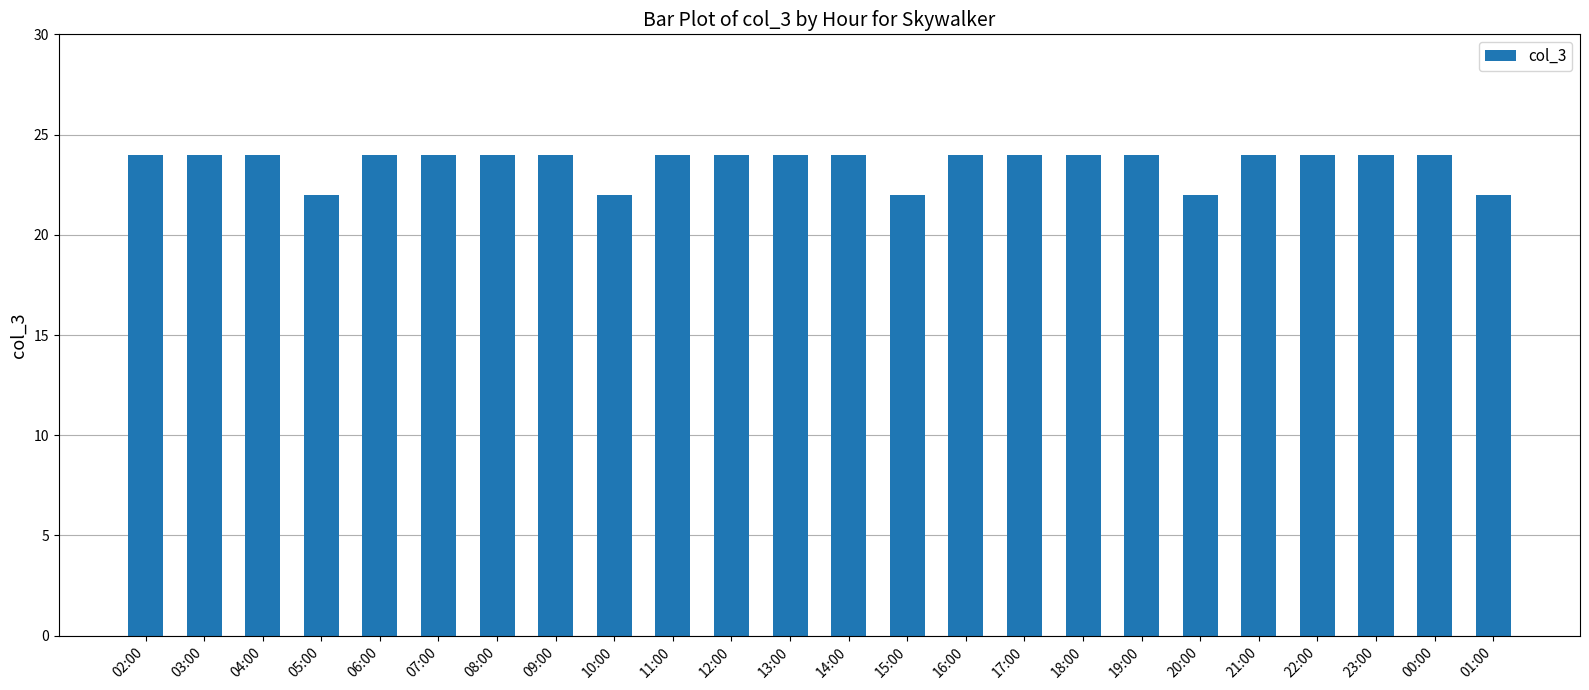

What is the value of the 13th bar from the left?

24